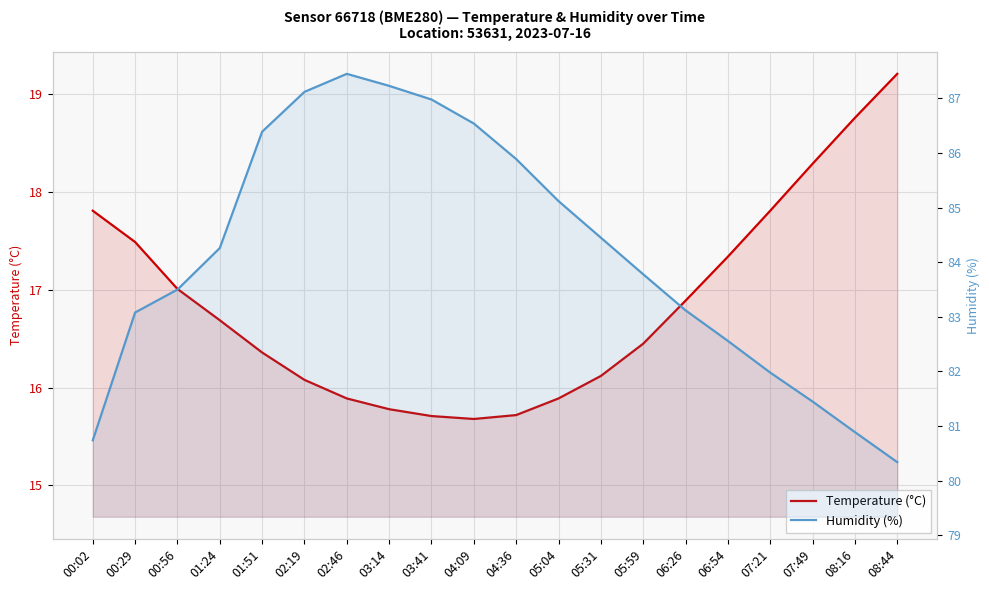

How many series are shown in this chart?

2